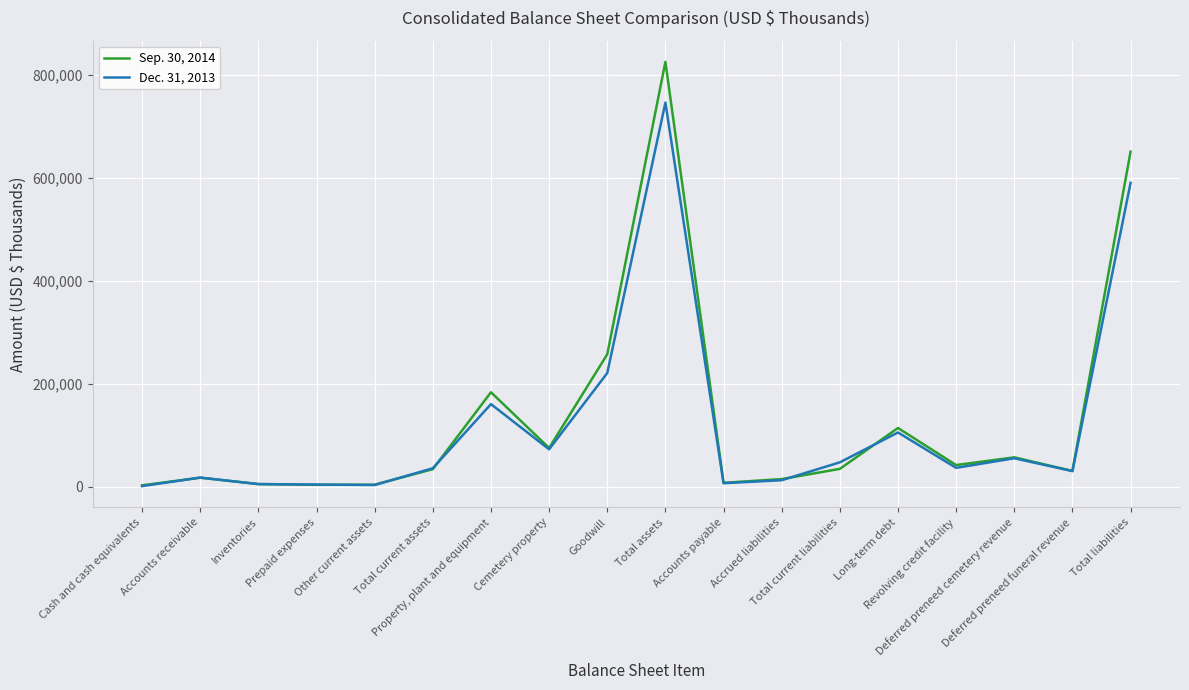

Which series changed the most between Accrued liabilities and Deferred preneed cemetery revenue?

Dec. 31, 2013